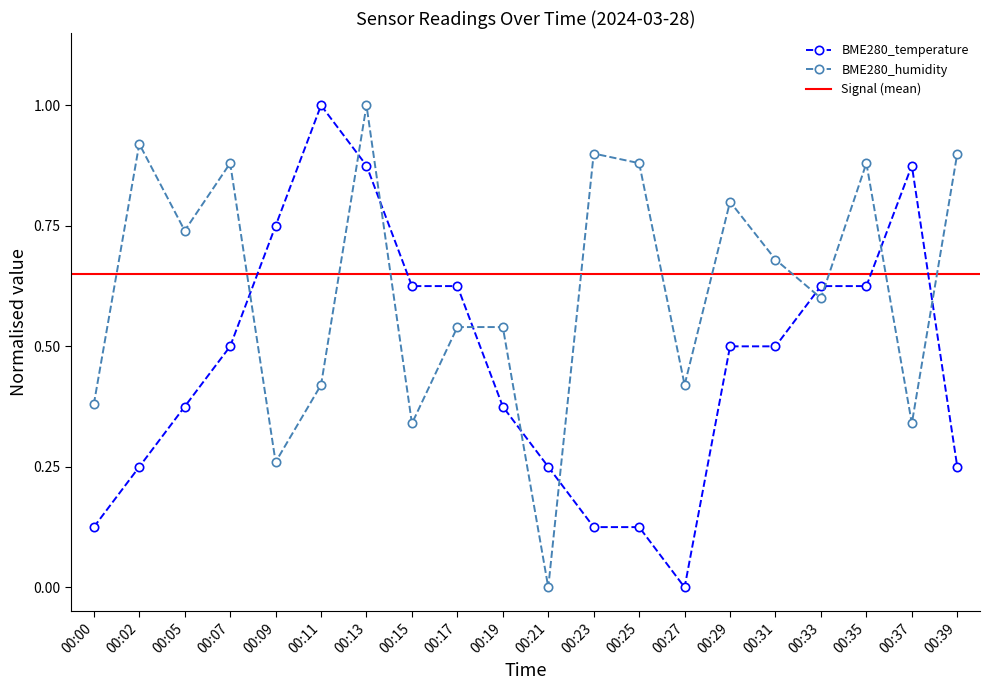

Is this an area chart (filled region under the line)?

No